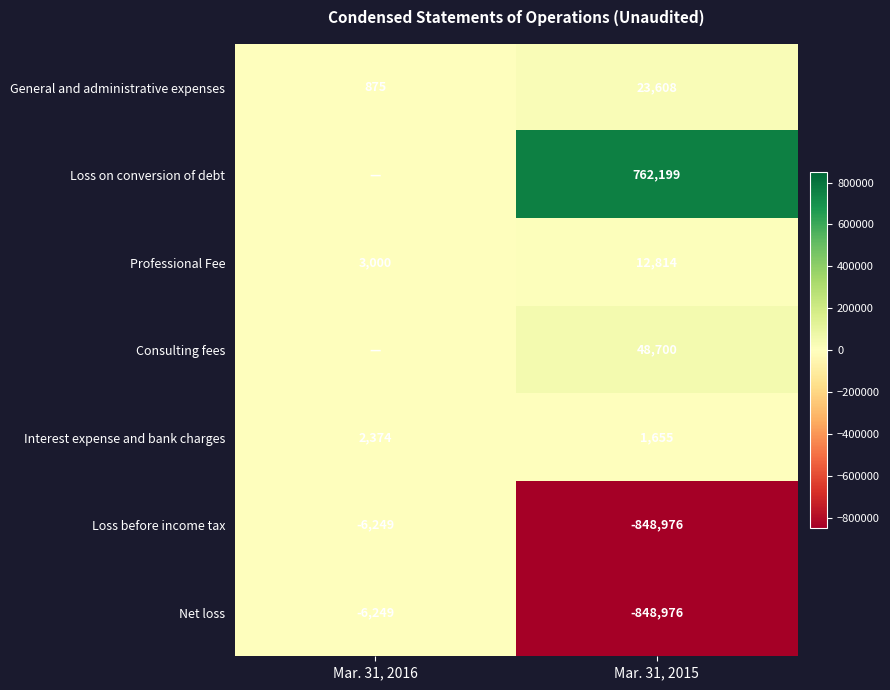

At which label does Net loss reach its peak?

Mar. 31, 2016